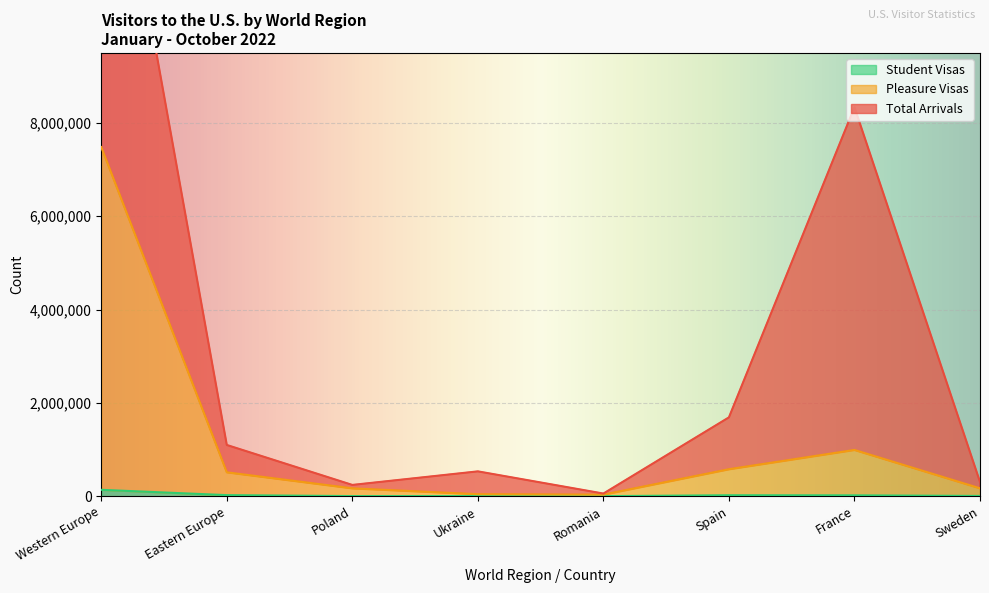

True or false: Pleasure Visas and Student Visas intersect in this chart.

False